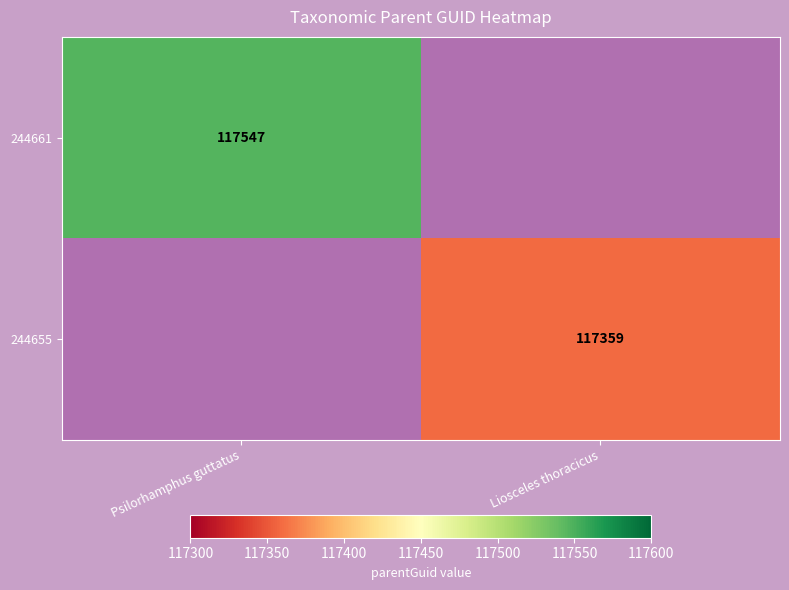

What is the maximum value shown in the chart?

117547.0